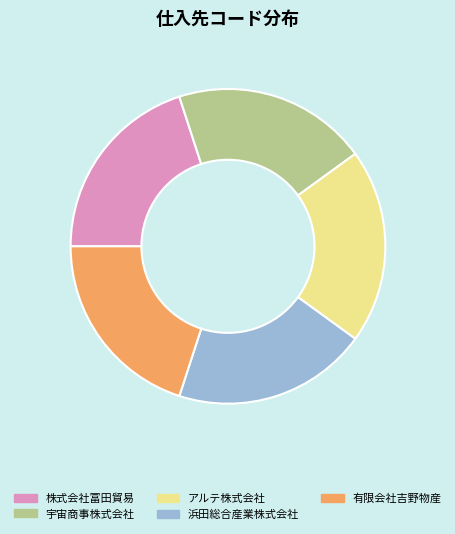

What is the ratio of the value at アルテ株式会社 to the value at 株式会社冨田貿易?

1.0